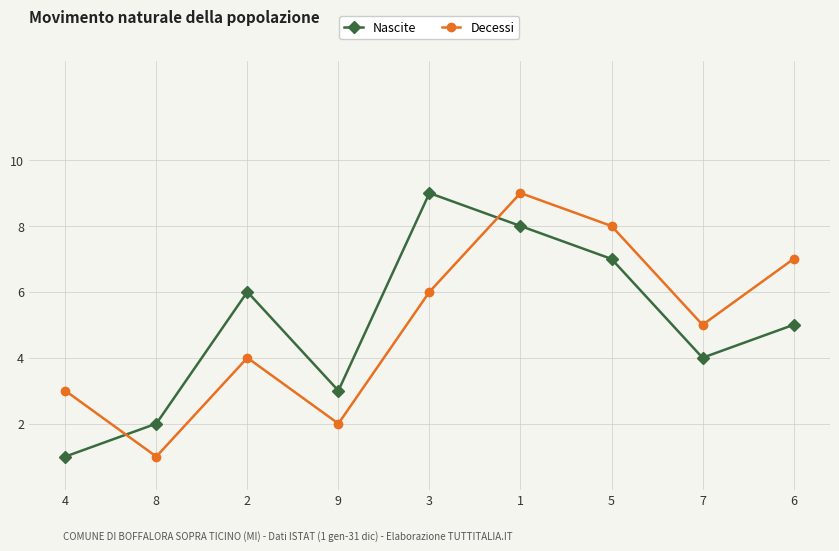

What is the sum of the Decessi values at 2 and 5?

12